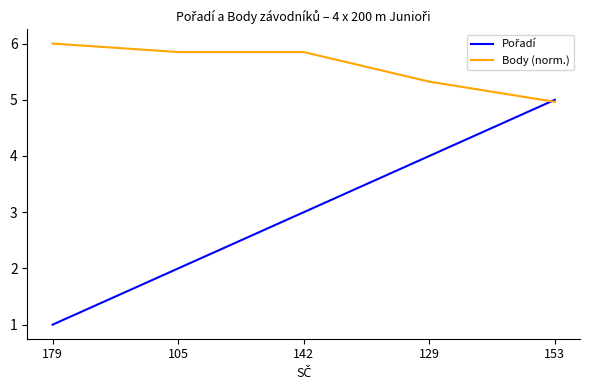

What is the total value across all series at 142?

8.8